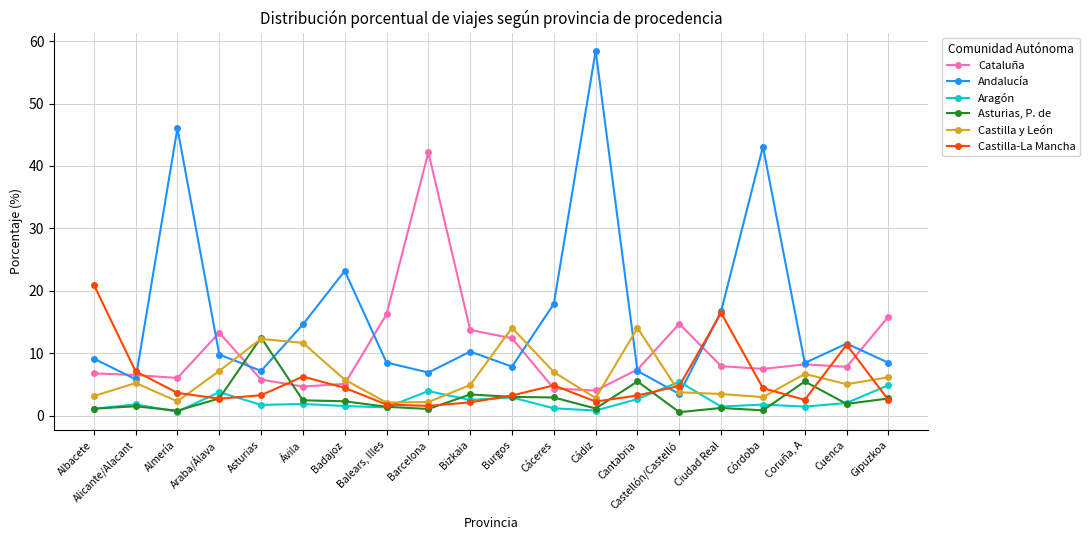

True or false: Asturias, P. de has a value of 12.5 at Asturias.

True